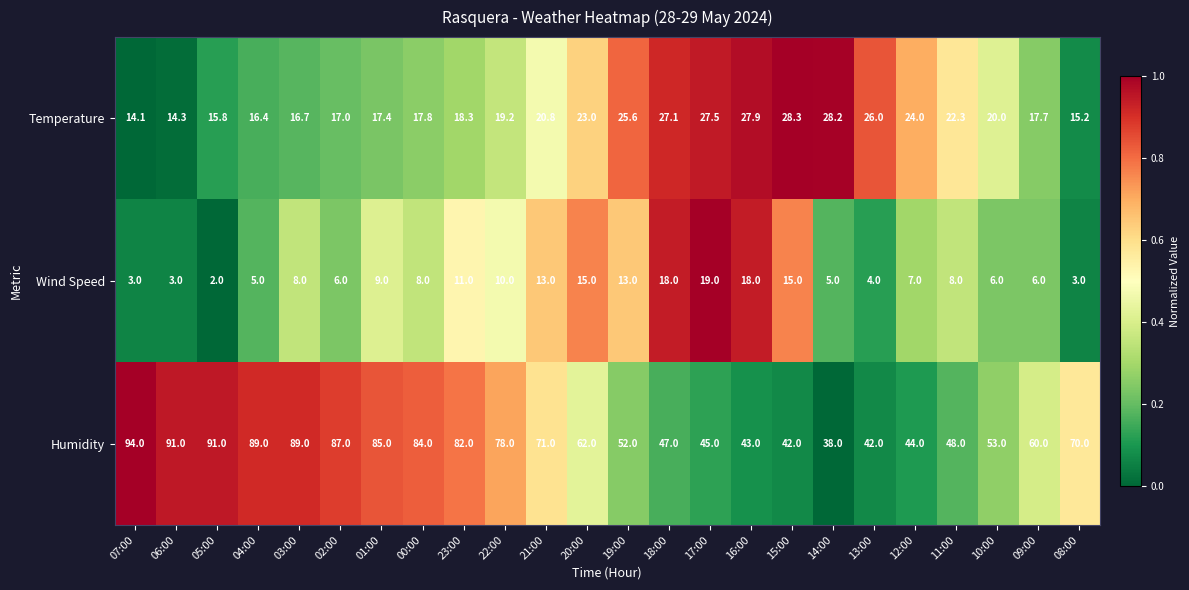

What is the difference between the Wind Speed values at 21:00 and 23:00?

2.0